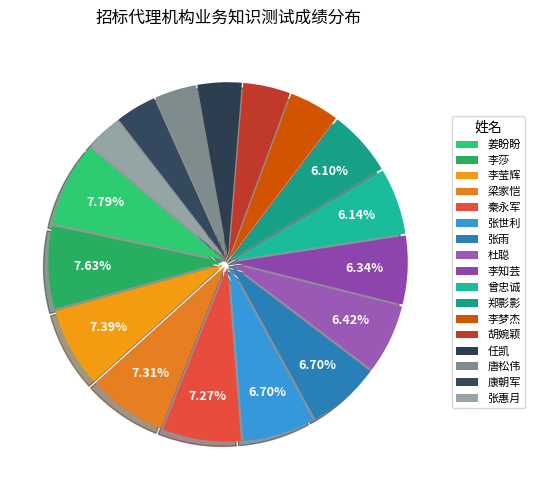

True or false: 曾忠诚 accounts for 6% of the total.

True